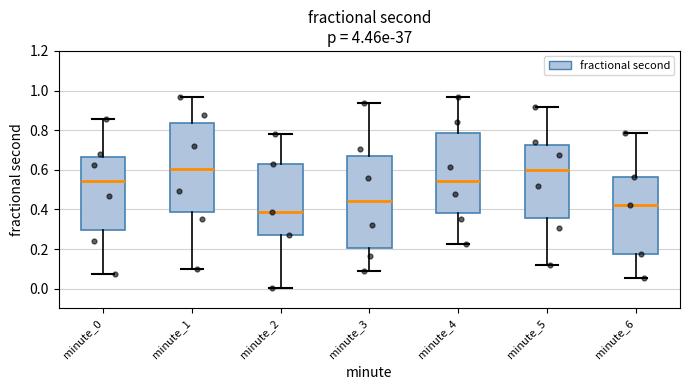

Where does the lower whisker of the box for minute_2 end on the y-axis? The values are not printed on the chart, so give them approximately, as read against the axis.

0.00